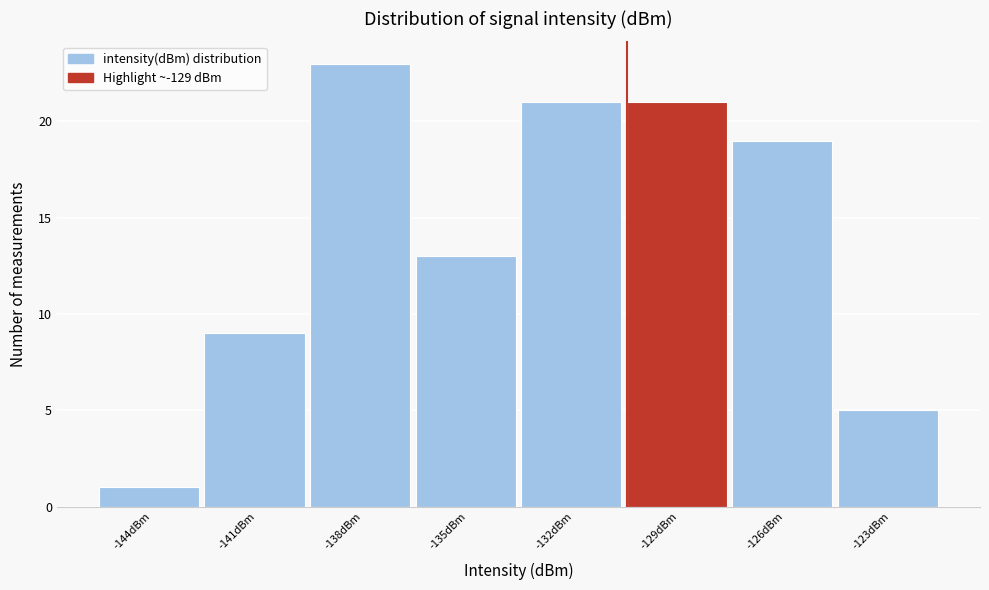

Reading left to right, list all the values displayed in this chart.

-144dBm=1	-141dBm=9	-138dBm=23	-135dBm=13	-132dBm=21	-129dBm=21	-126dBm=19	-123dBm=5